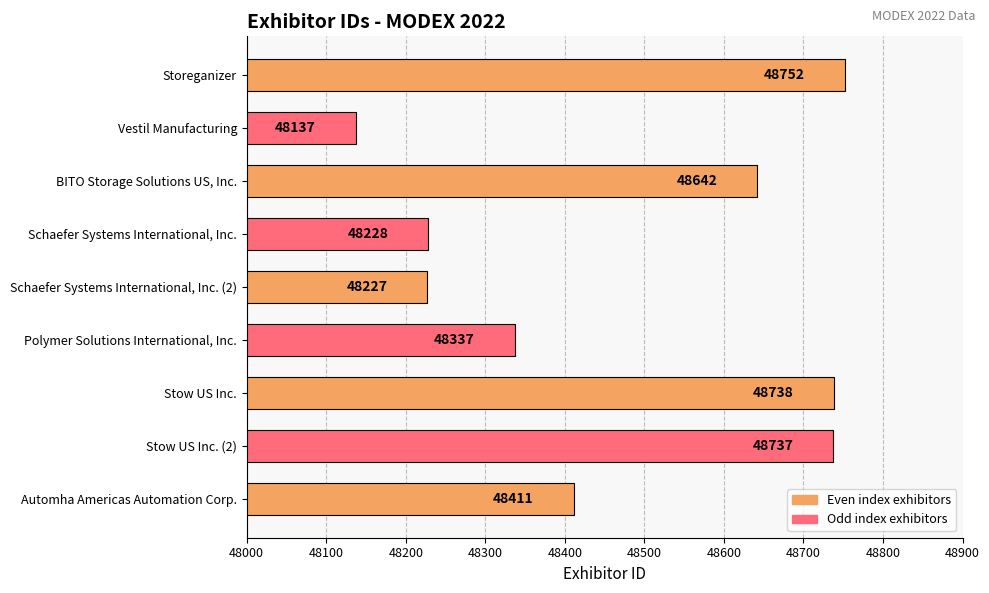

Between Storeganizer and Schaefer Systems International, Inc. (2), which is larger?

Storeganizer